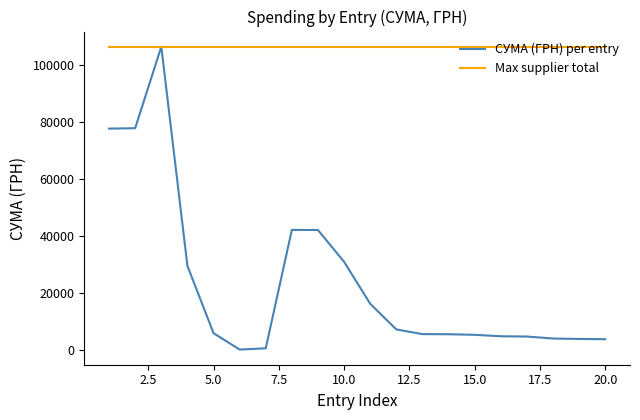

How many distinct data groups are displayed?

2